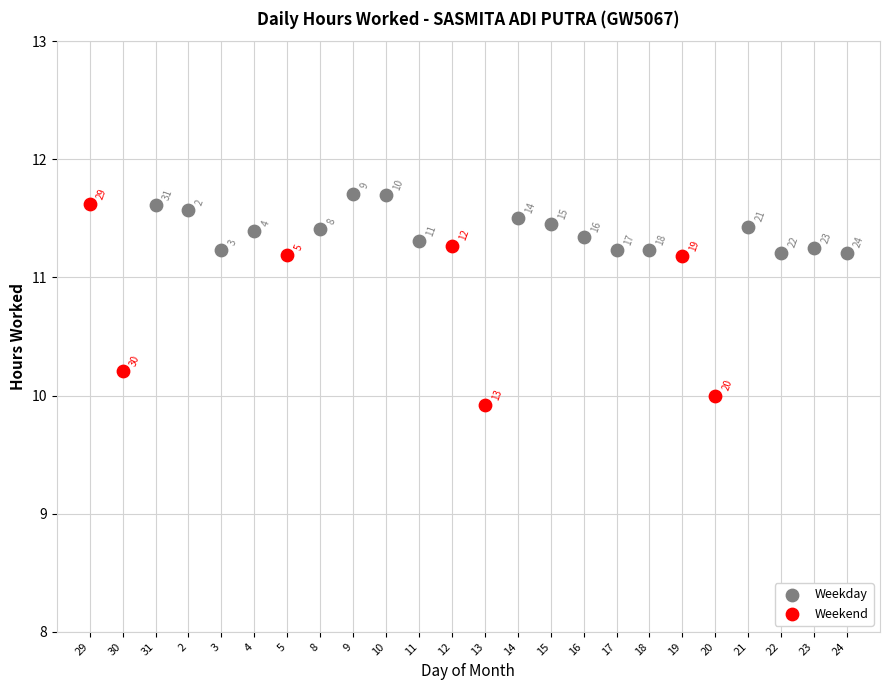

Which series reaches the maximum Y coordinate?

Weekday